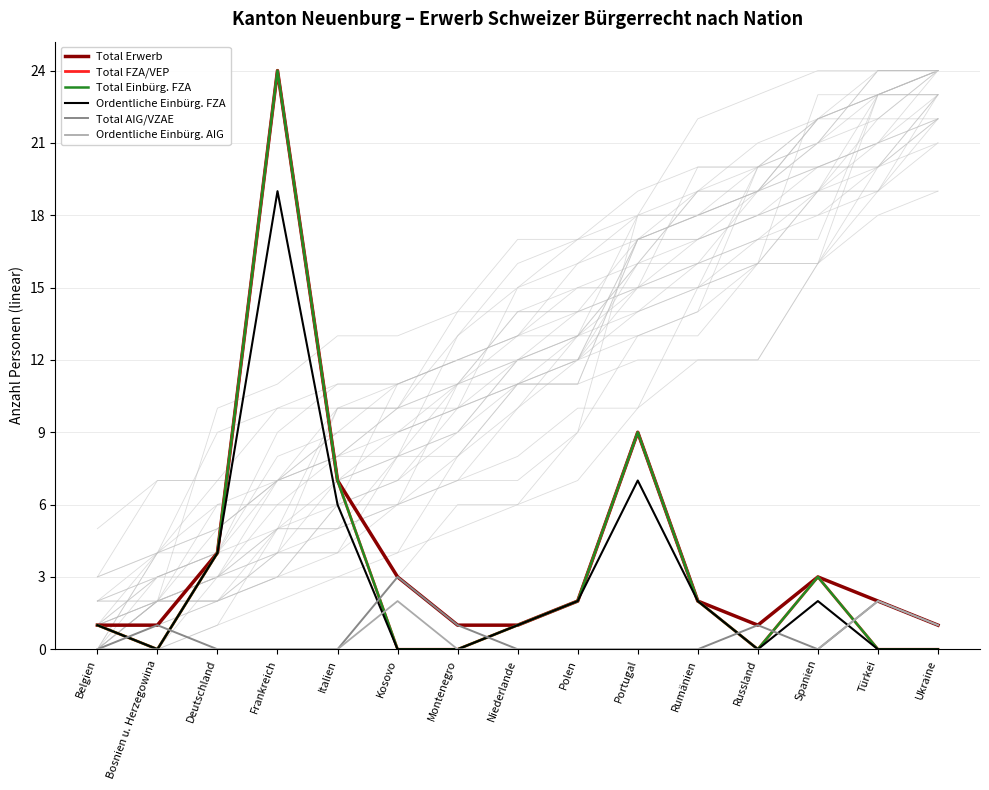

The Total FZA/VEP series shows 2 at Spanien. True or false?

False